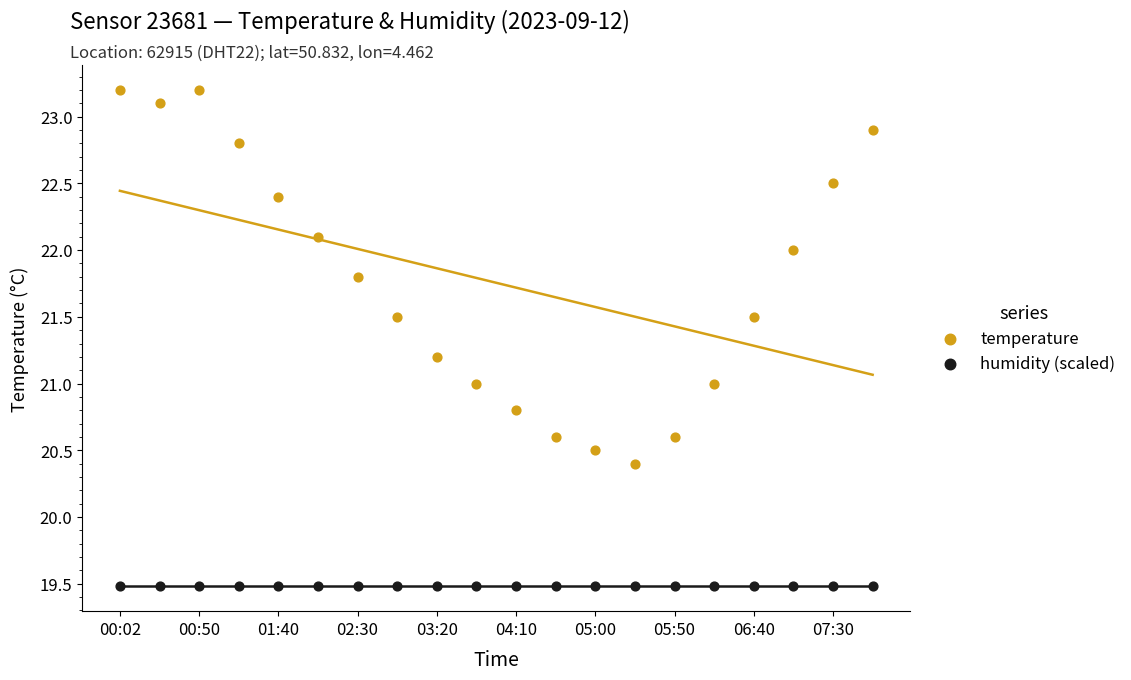

What are all the series names shown in the legend?

temperature, humidity (scaled)